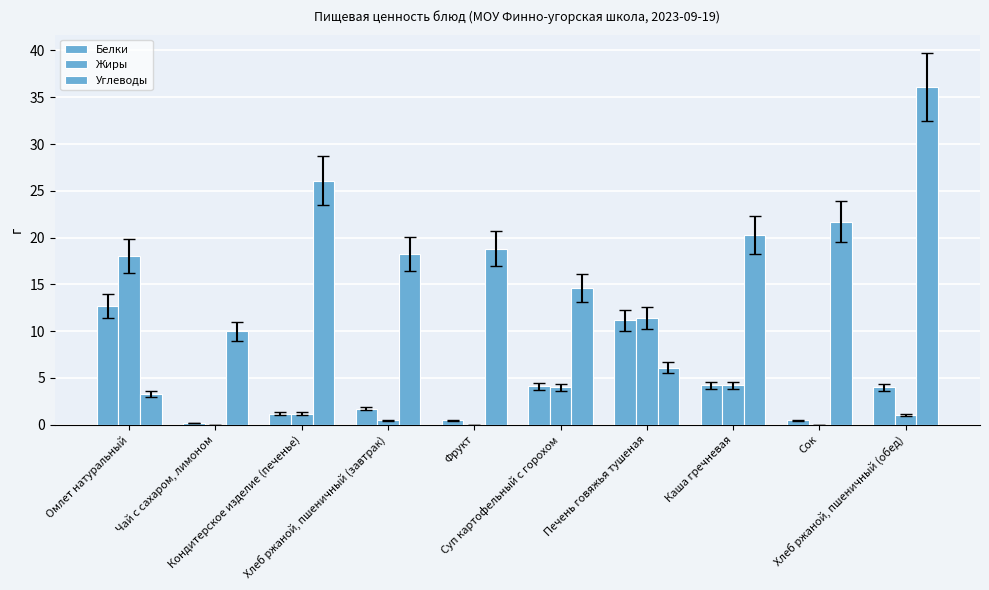

Is it true that Белки equals 0.1 at Чай с сахаром, лимоном?

False